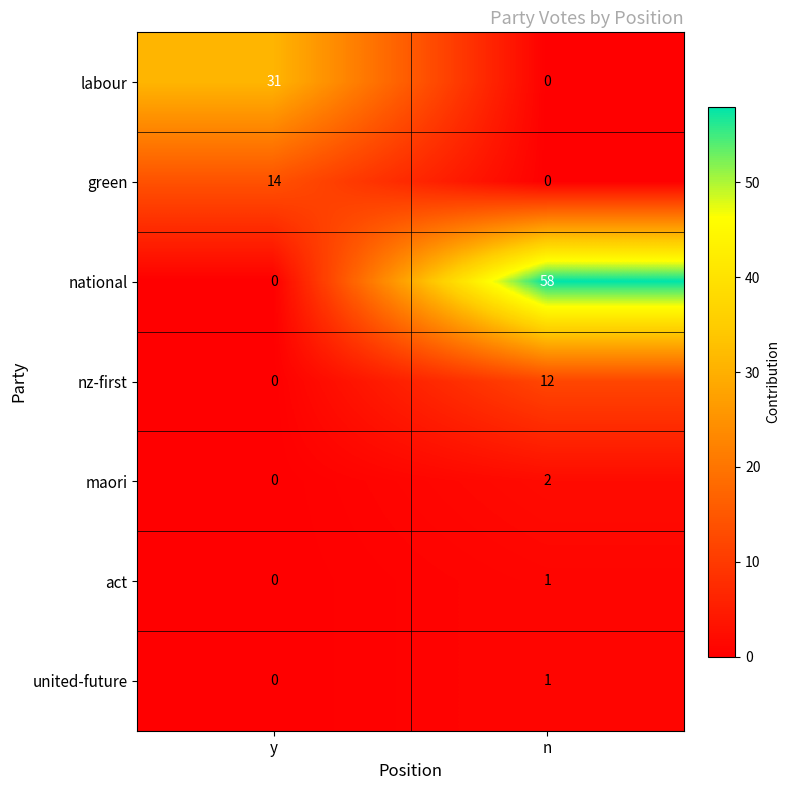

Which label corresponds to the largest value in the chart?

n